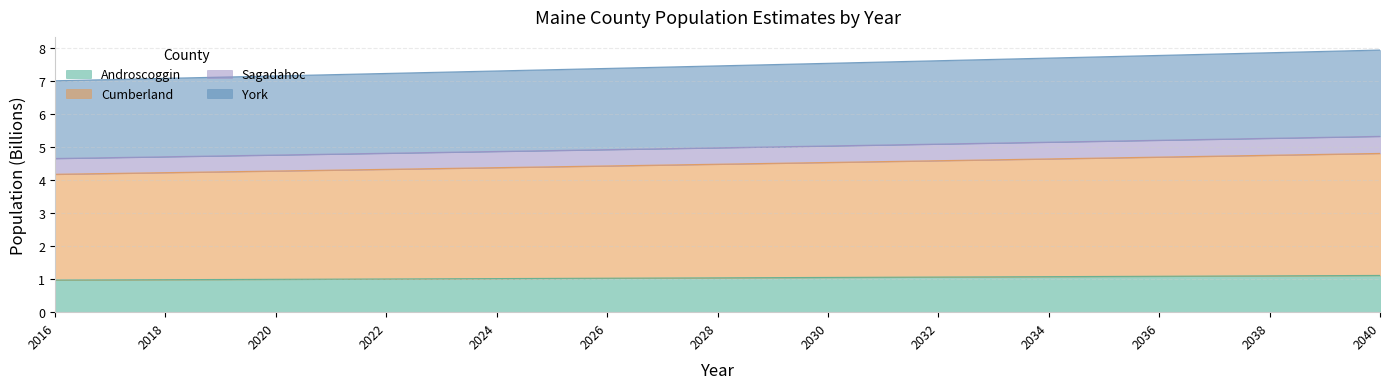

True or false: Androscoggin and York intersect in this chart.

False